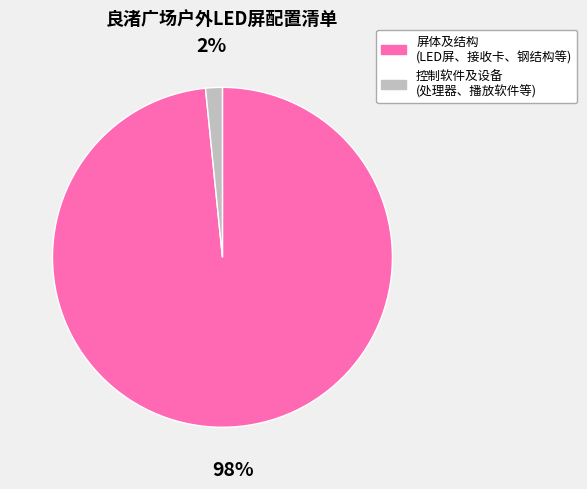

To the nearest percent, what percentage of the pie is 屏体及结构 (LED屏、接收卡、钢结构等)?

98%